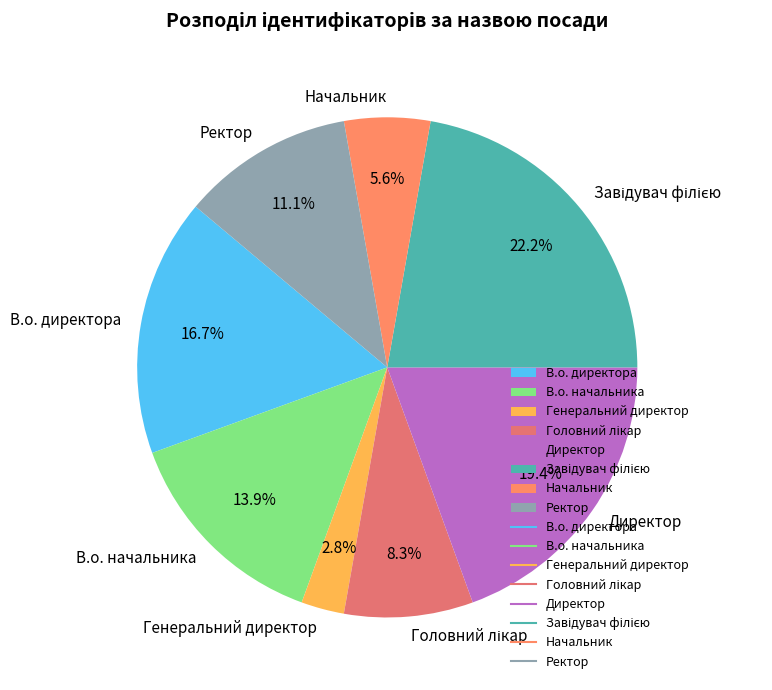

To the nearest percent, what is the average slice percentage?

12%